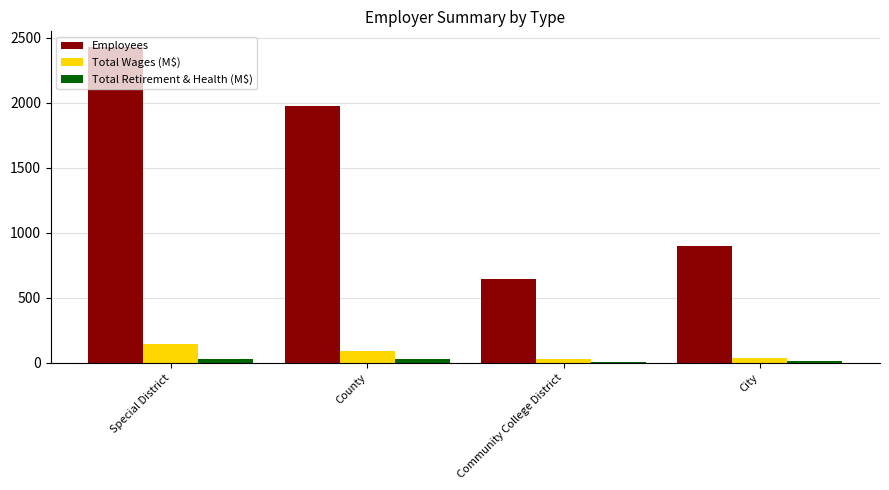

What is the difference between the Total Retirement & Health (M$) values at Community College District and Special District?

24.3